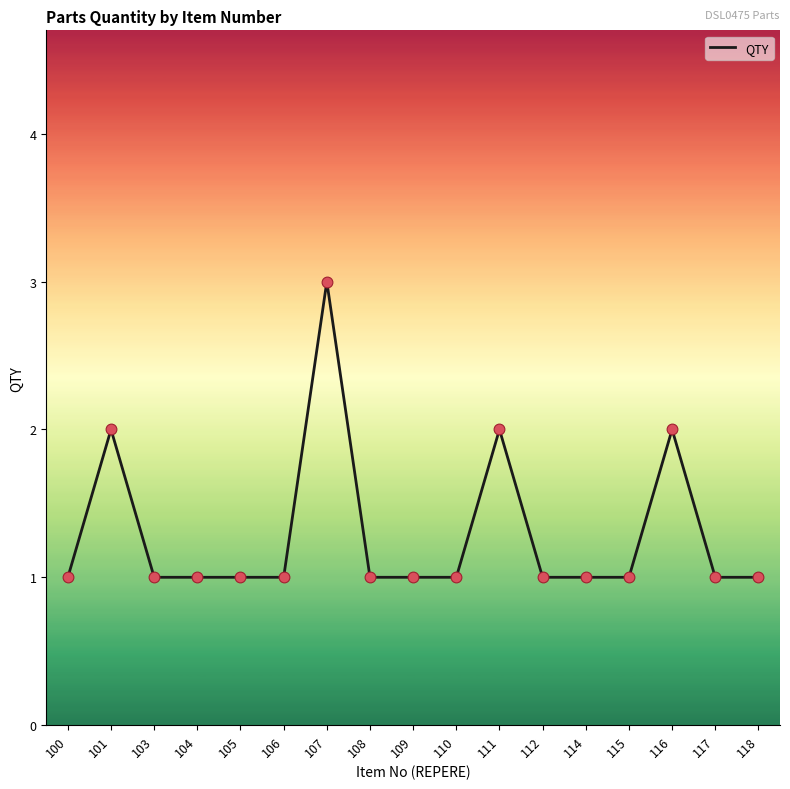

What is the ratio of the value at 100 to the value at 115?

1.0